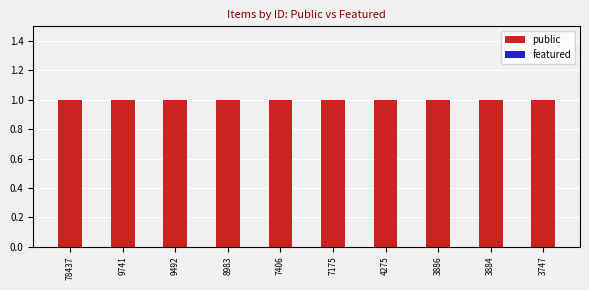

Between 9492 and 3886, which is larger?

9492